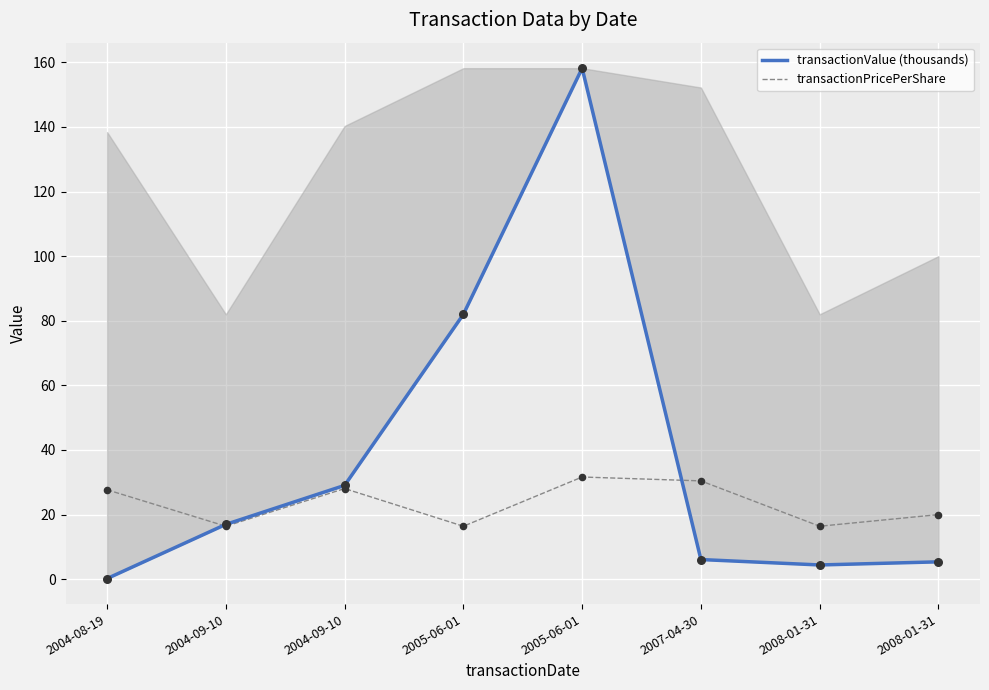

Which series has the largest Y range (max minus min)?

transactionValue (thousands)